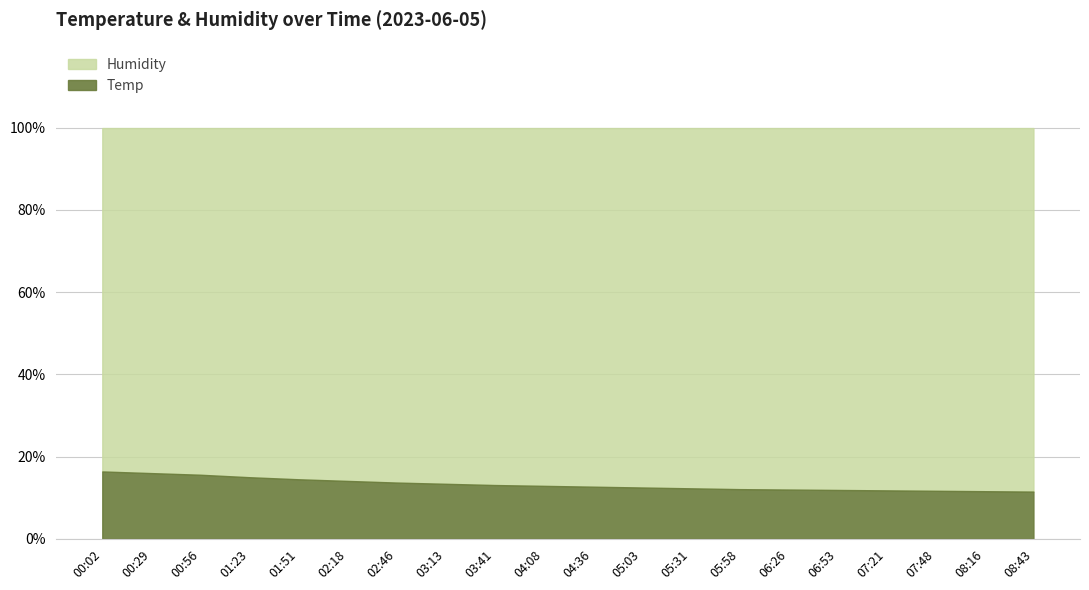

Is the value of Temp at 08:43 greater than the value of Humidity at 04:08?

No